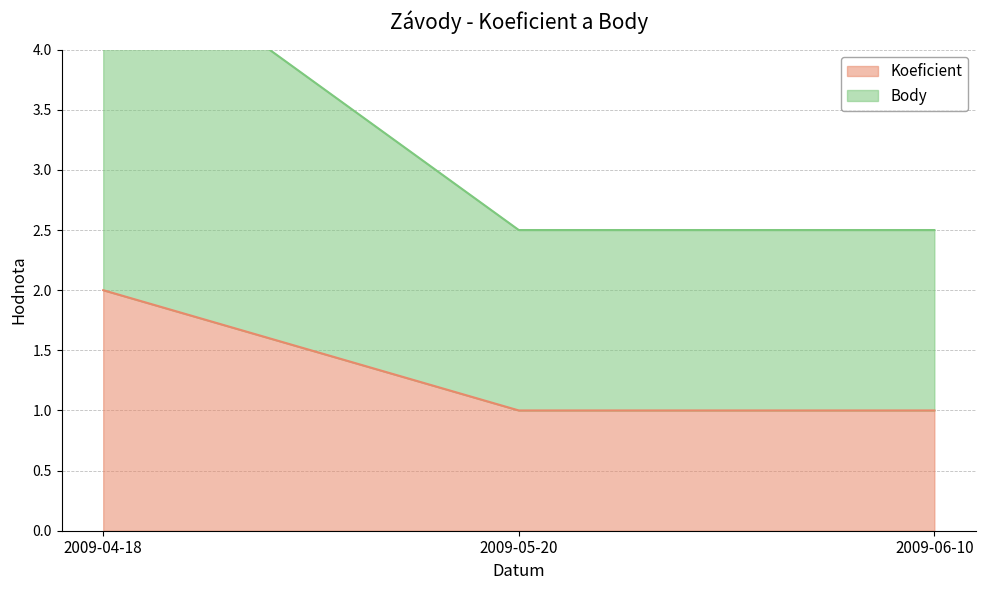

The value of Koeficient at 2009-04-18 is 3. True or false?

False